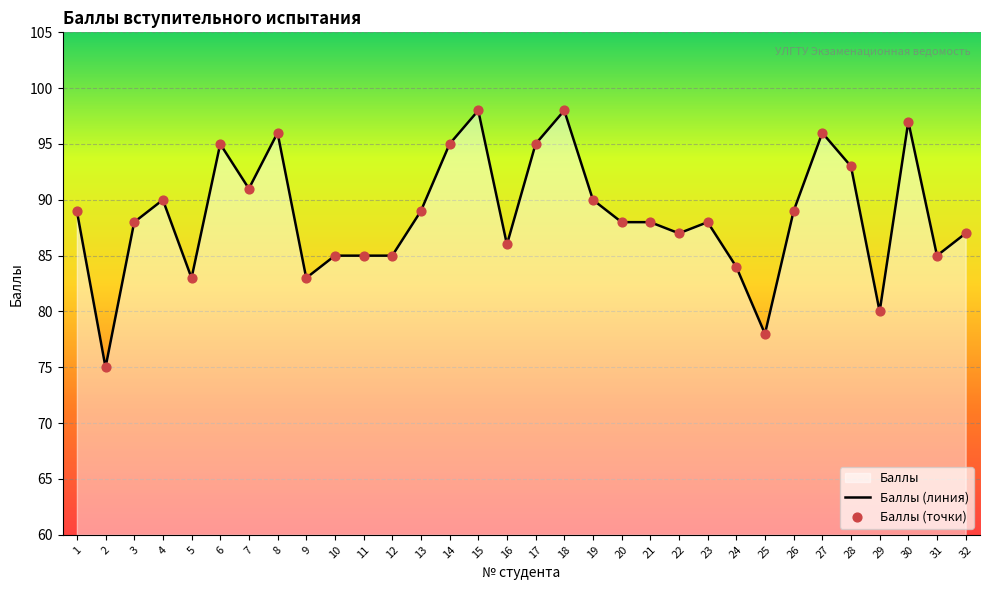

What is the change in value from 8 to 15?

+2